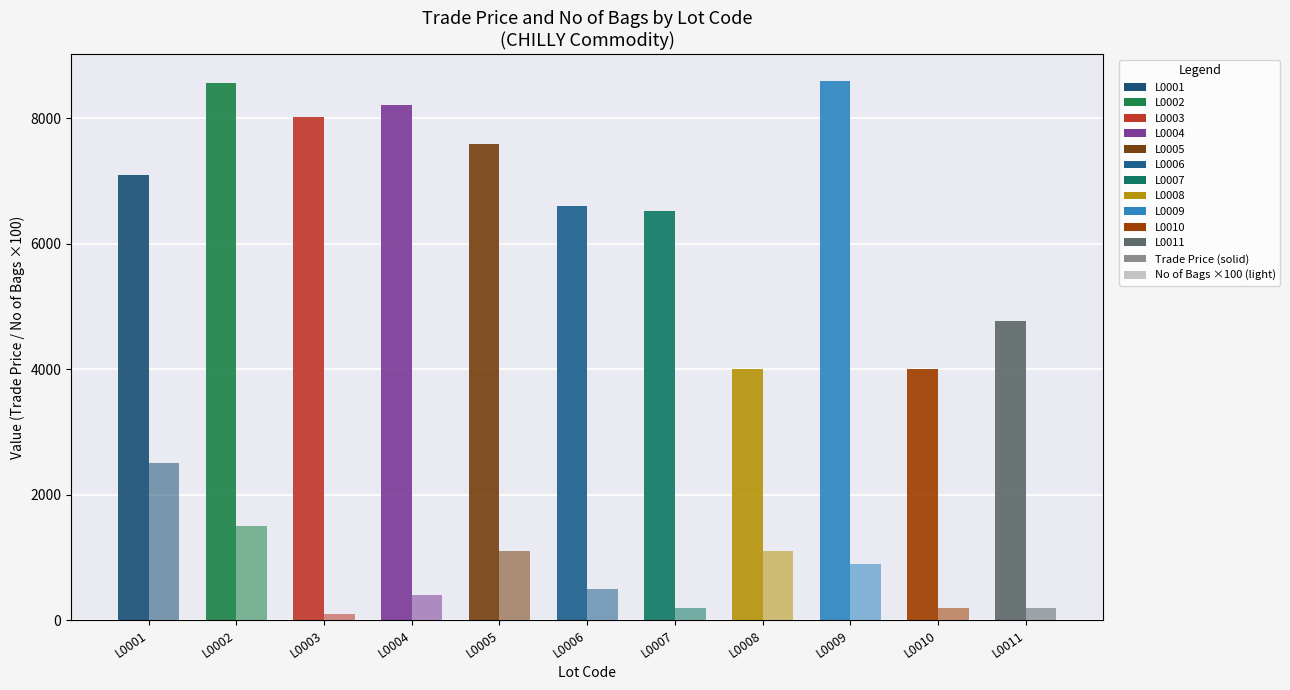

The value of Trade Price at MOHAN ENTERPRISES . . is 10818. True or false?

False